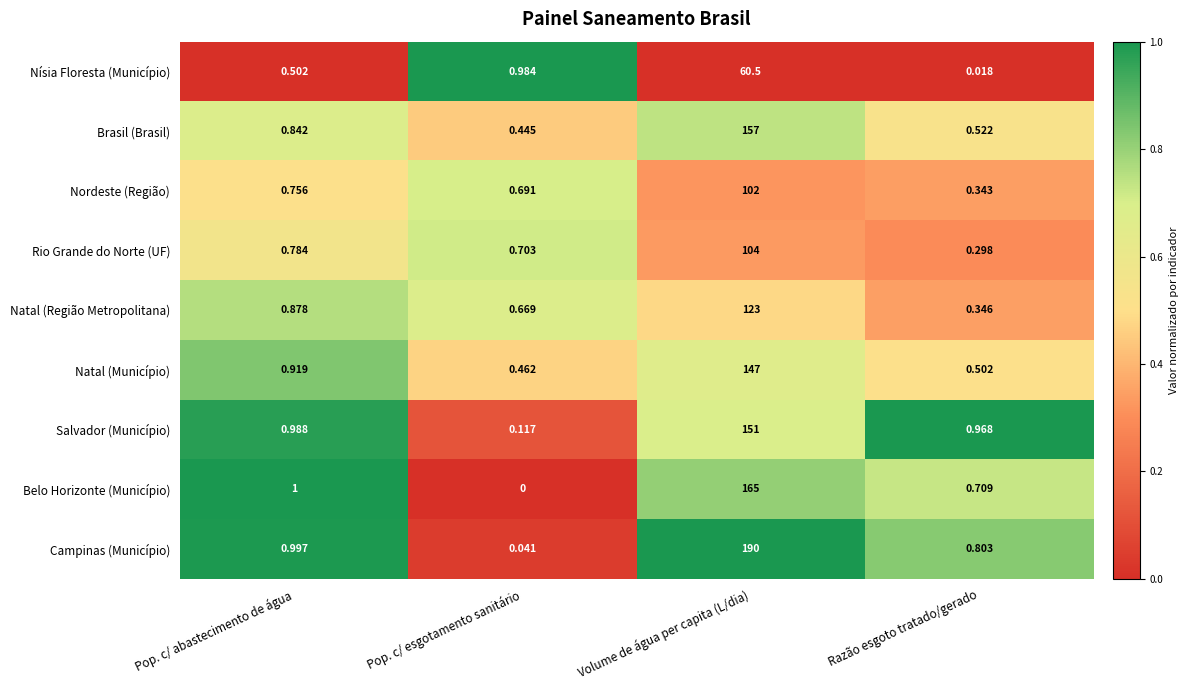

Which label corresponds to the smallest value in the chart?

Pop. c/ esgotamento sanitário